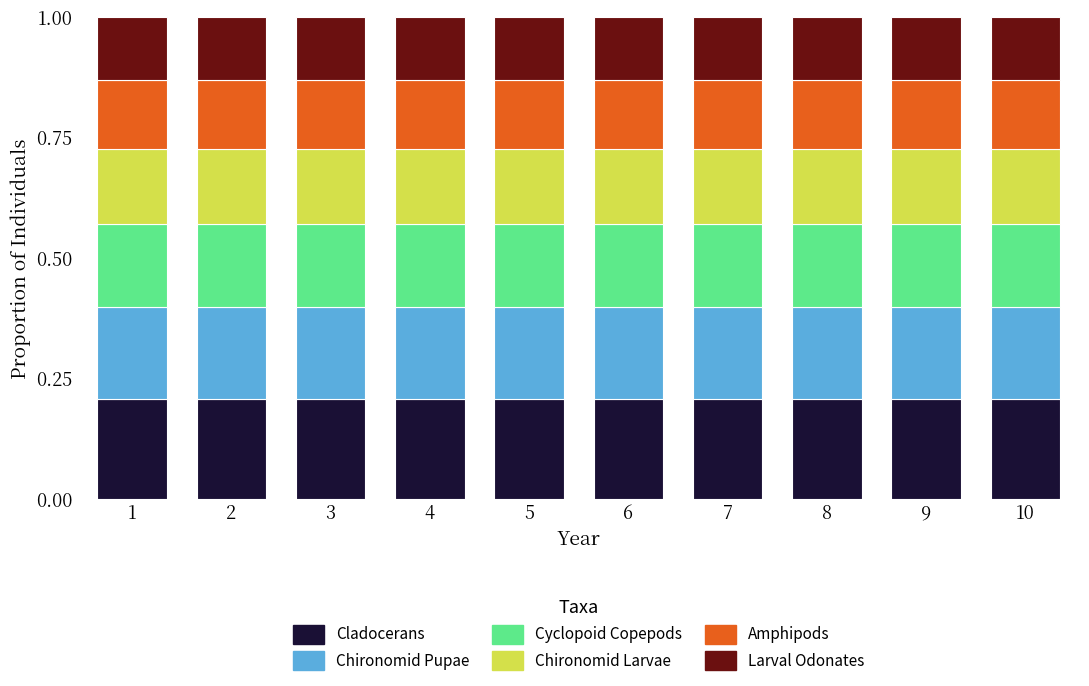

What is the total value across all series at 9?

1.0